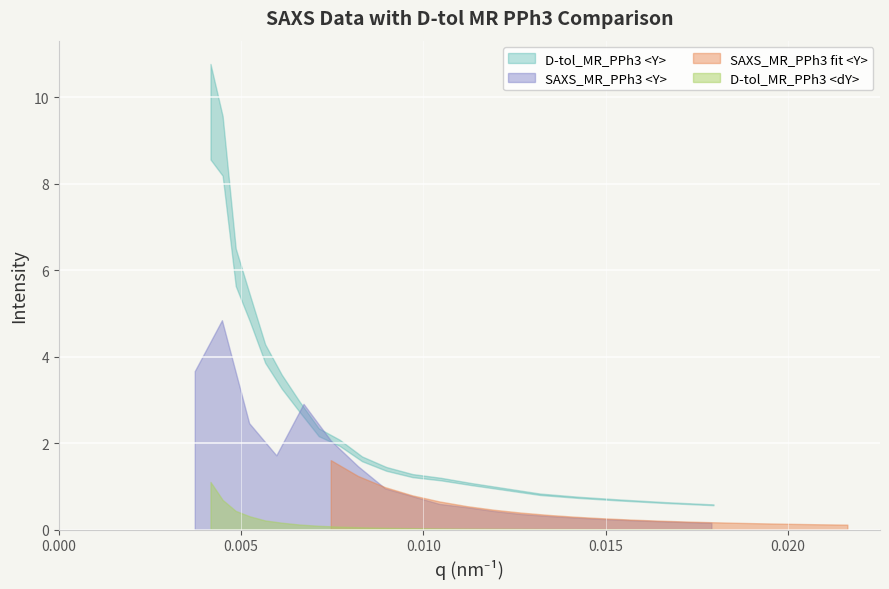

Where is the first local minimum for SAXS_MR_PPh3 <Y>?

3